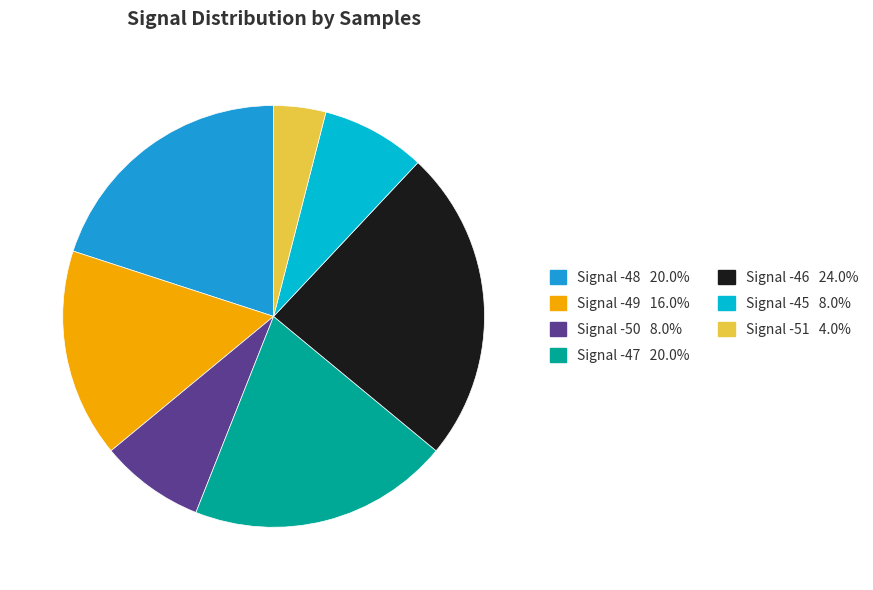

Is there a majority slice in this chart?

No